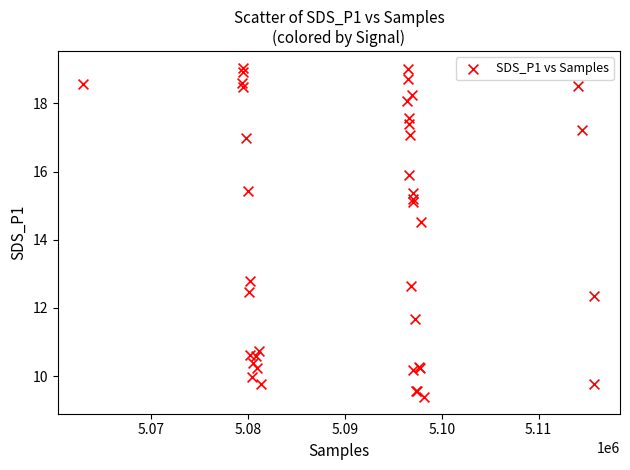

What Y value in the scatter plot is closest to 14?

14.5